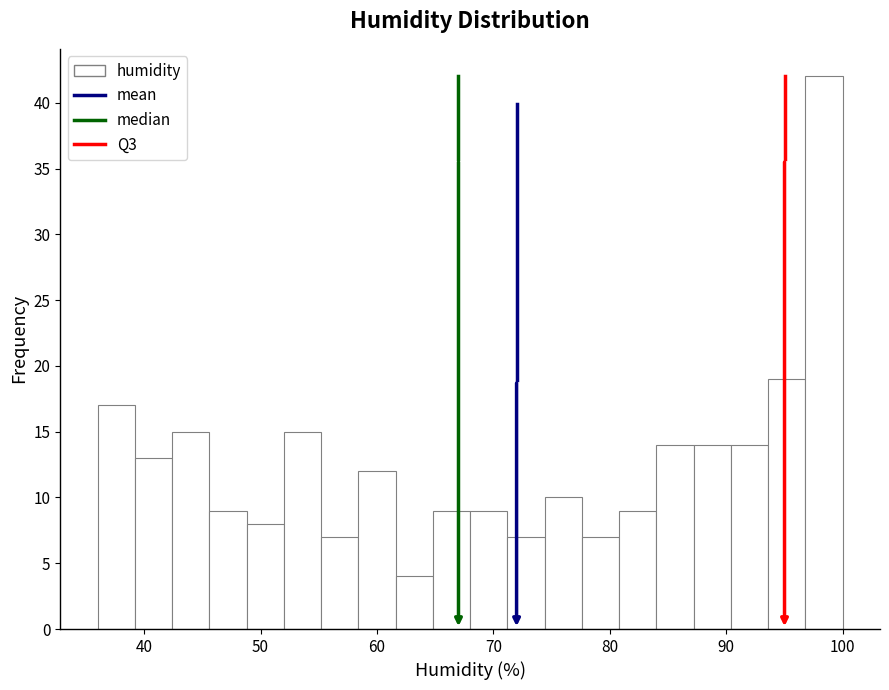

Read against the x-axis, roughly where is the centre of the tallest bar?

98